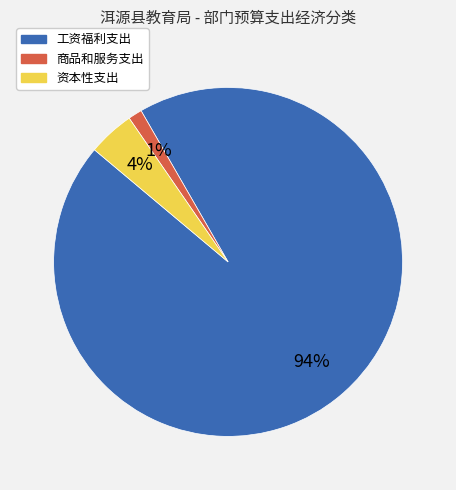

Is there a majority slice in this chart?

Yes